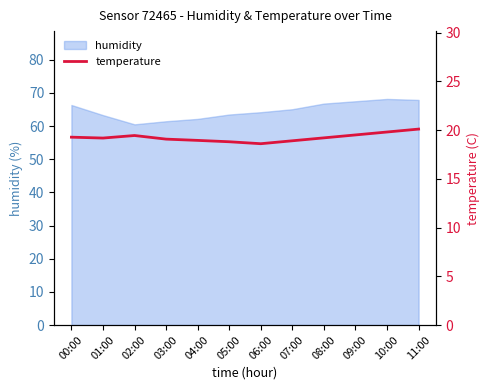

The value of humidity at 11:00 is 67.9. True or false?

True